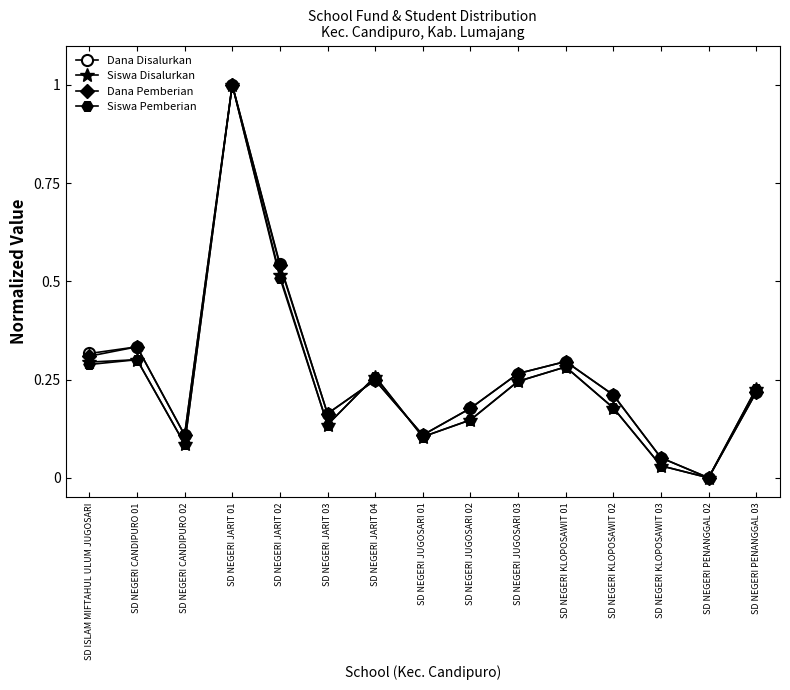

What is the label of the 1st point from the left?

SD ISLAM MIFTAHUL ULUM JUGOSARI